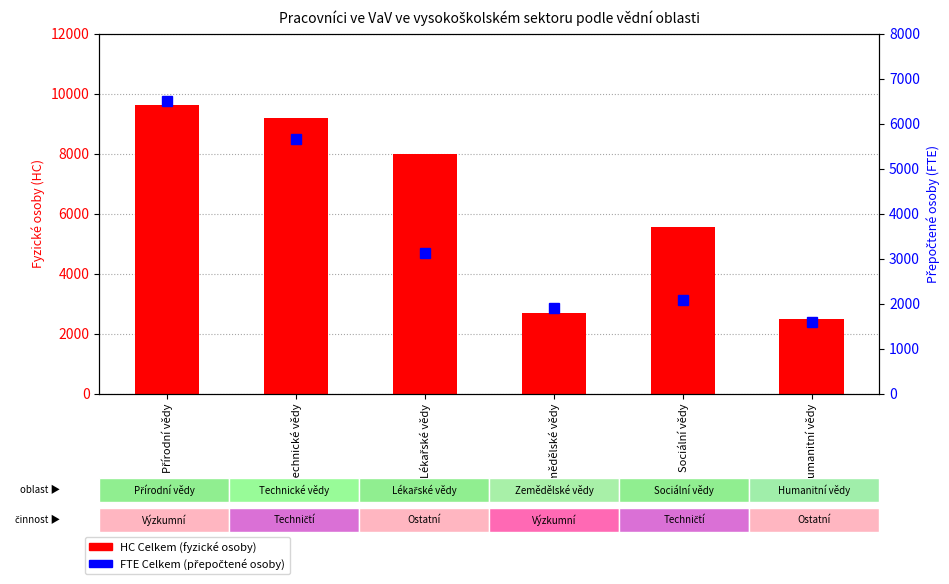

What is the difference between the highest and lowest values at Zemědělské vědy?

804.4